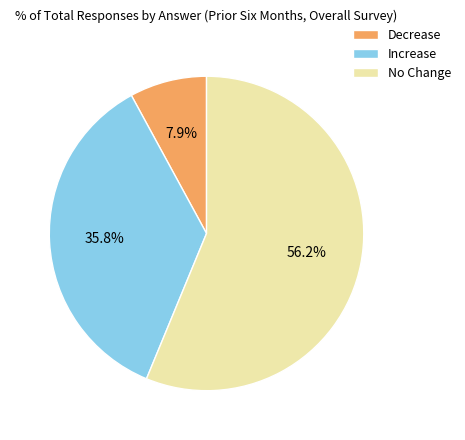

What percentage is the Increase slice, to the nearest percent?

36%